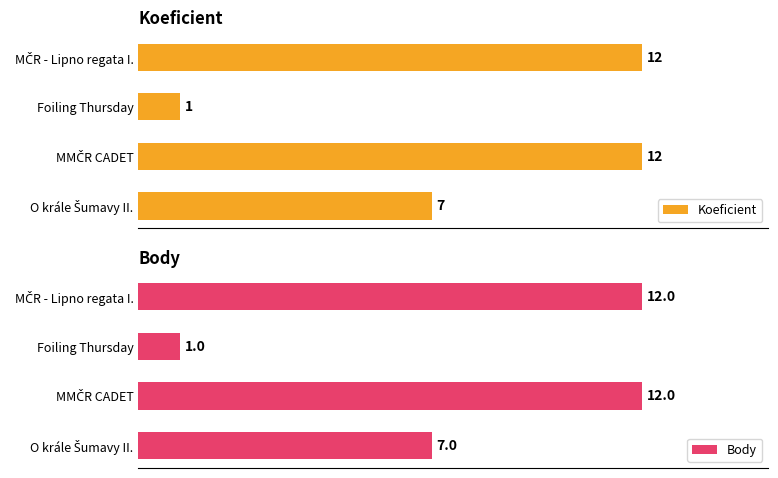

Rank the series at MMČR CADET from lowest to highest value.

Koeficient, Body